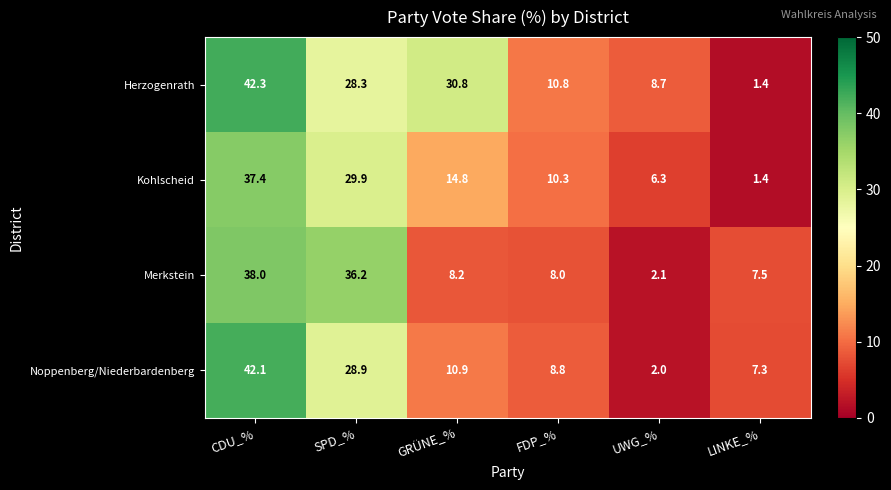

Reading right to left, transcribe all the data shown in this chart.

Herzogenrath: LINKE_%=1.4	UWG_%=8.7	FDP_%=10.8	GRÜNE_%=30.8	SPD_%=28.3	CDU_%=42.3
Kohlscheid: LINKE_%=1.4	UWG_%=6.3	FDP_%=10.3	GRÜNE_%=14.8	SPD_%=29.9	CDU_%=37.4
Merkstein: LINKE_%=7.5	UWG_%=2.1	FDP_%=8.0	GRÜNE_%=8.2	SPD_%=36.2	CDU_%=38.0
Noppenberg/Niederbardenberg: LINKE_%=7.3	UWG_%=2.0	FDP_%=8.8	GRÜNE_%=10.9	SPD_%=28.9	CDU_%=42.1